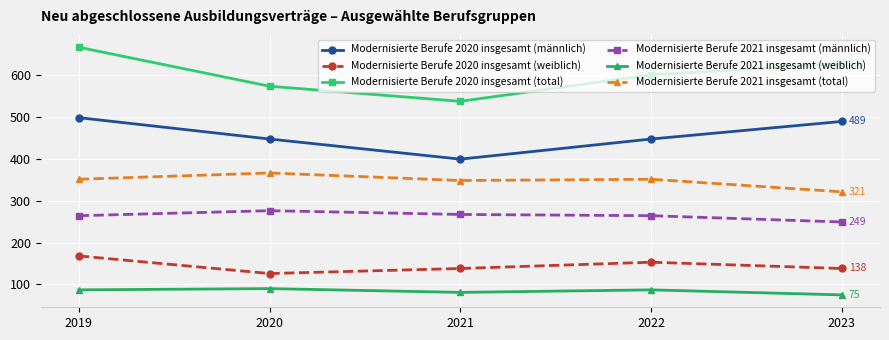

What is the minimum value for Modernisierte Berufe 2021 insgesamt (total)?

321